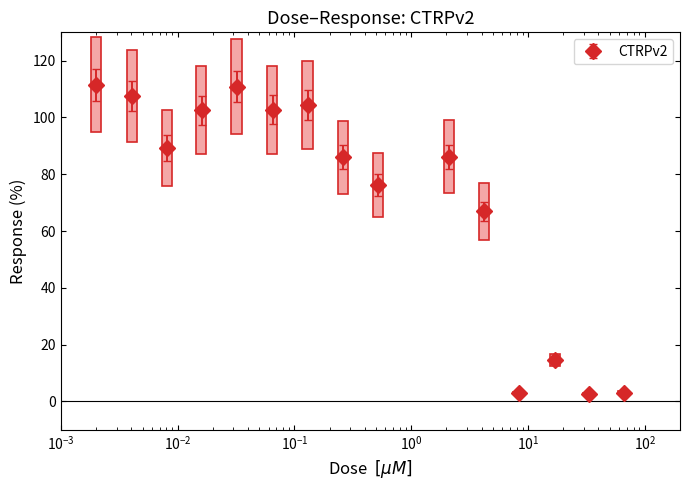

What is the difference between the second highest and minimum values?

108.4